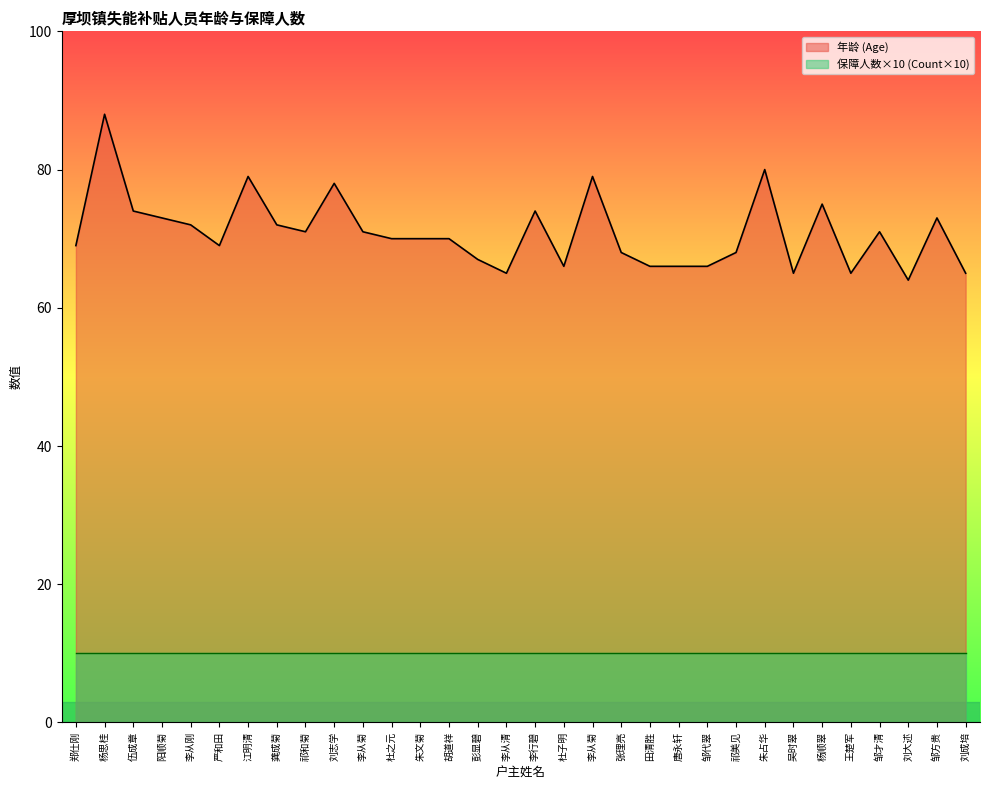

Rank the categories by value from highest to lowest.

杨思桂, 朱占华, 江明清, 李从菊, 刘志学, 杨顺翠, 伍成章, 李行碧, 阳顺菊, 邹方贵, 李从刚, 龚成菊, 祁和菊, 李从菊, 邹才清, 杜之元, 朱文菊, 胡道祥, 郑仕刚, 严和田, 张理亮, 祁美见, 彭显碧, 杜子明, 田清胜, 唐永轩, 邹代翠, 李从清, 吴时翠, 王楚军, 刘成培, 刘大述